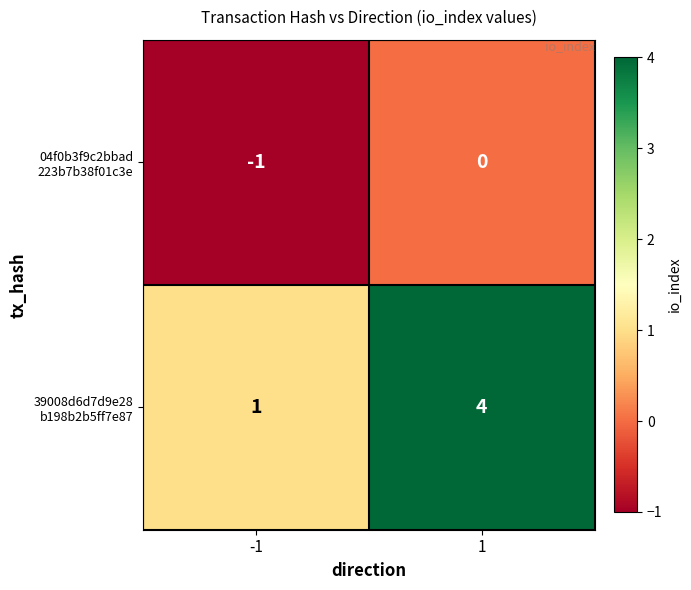

What is the maximum value shown in the chart?

4